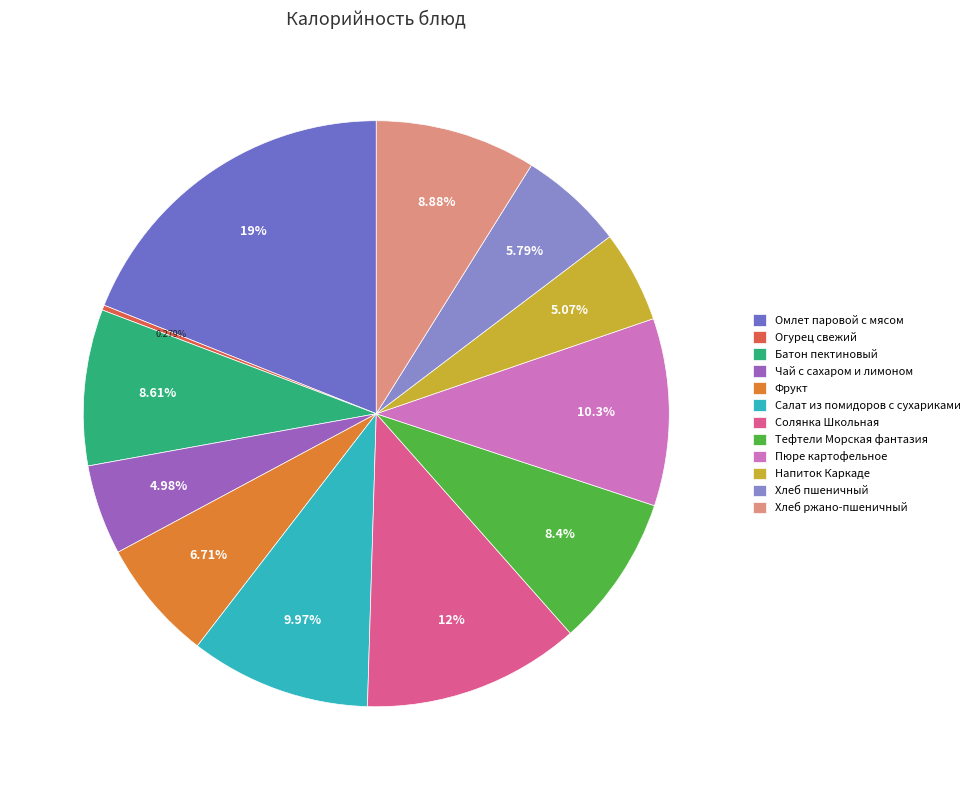

Rank the categories by value from lowest to highest.

Огурец свежий, Чай с сахаром и лимоном, Напиток Каркаде, Хлеб пшеничный, Фрукт, Тефтели Морская фантазия, Батон пектиновый, Хлеб ржано-пшеничный, Салат из помидоров с сухариками, Пюре картофельное, Солянка Школьная, Омлет паровой с мясом